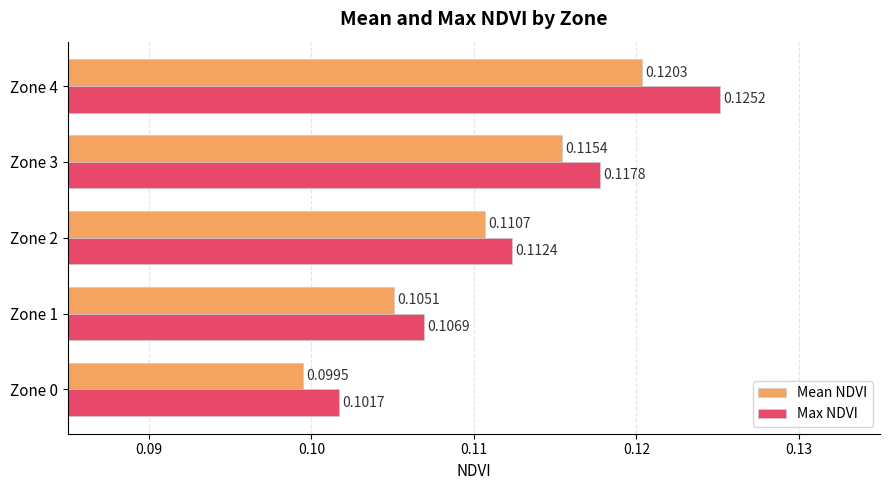

Which series has the largest range (max minus min)?

Max NDVI